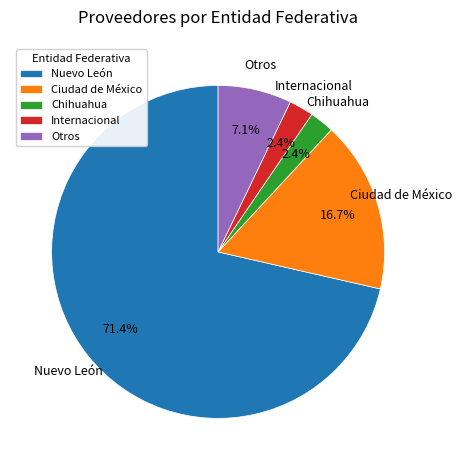

Which category accounts for the majority?

Nuevo León